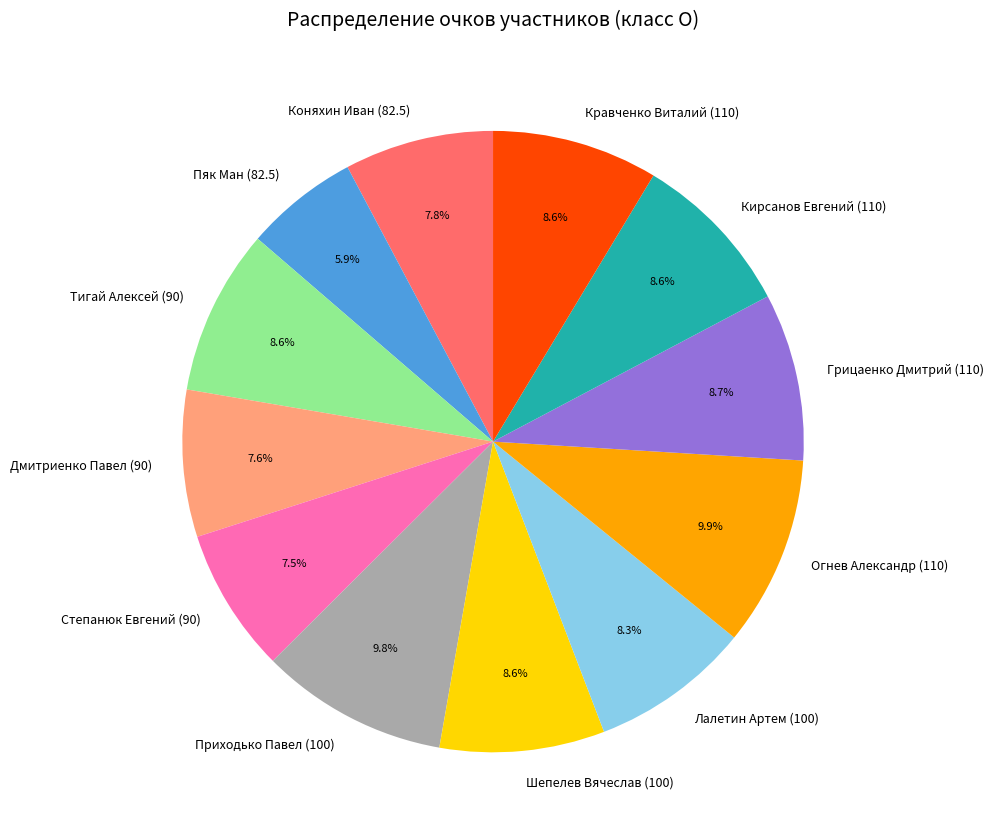

What is the ratio of the value at Коняхин Иван (82.5) to the value at Огнев Александр (110)?

0.8